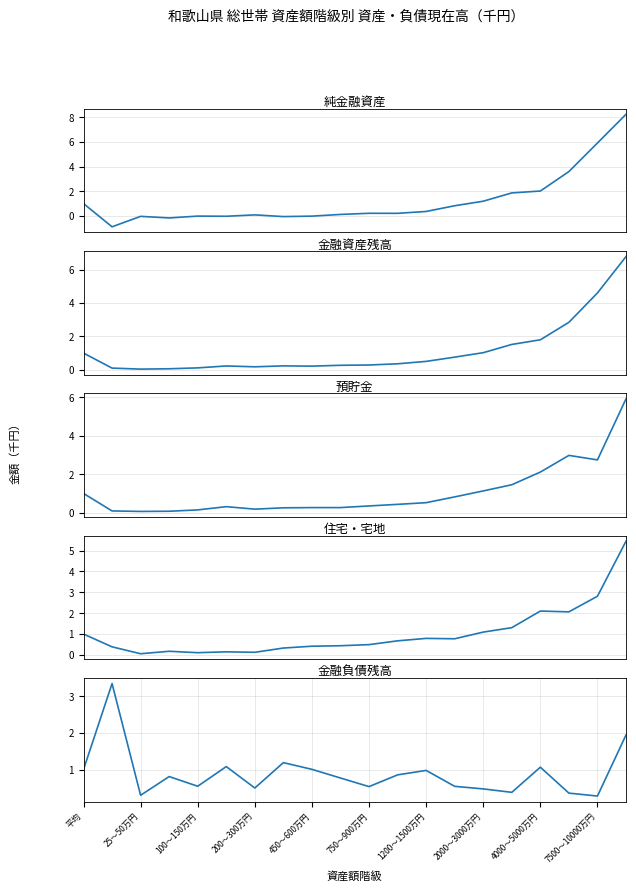

How many lines are shown in the chart?

5